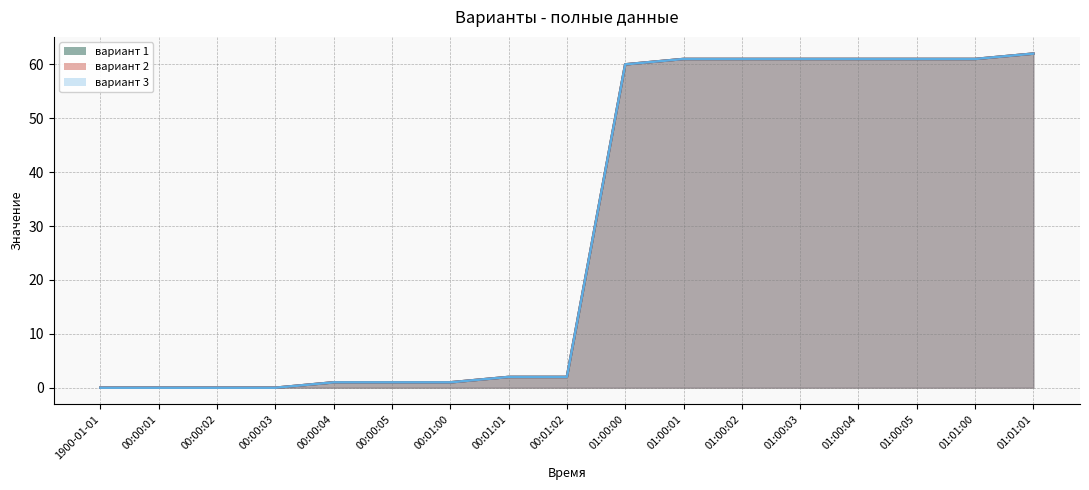

At how many categories does at least one series exceed 42?

8